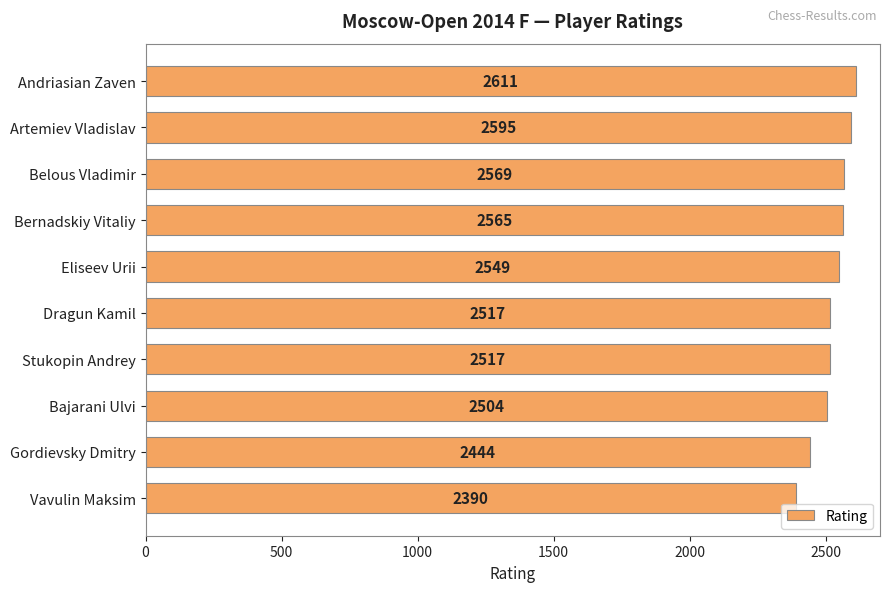

Read the value at Bajarani Ulvi, to the nearest 5.

2505